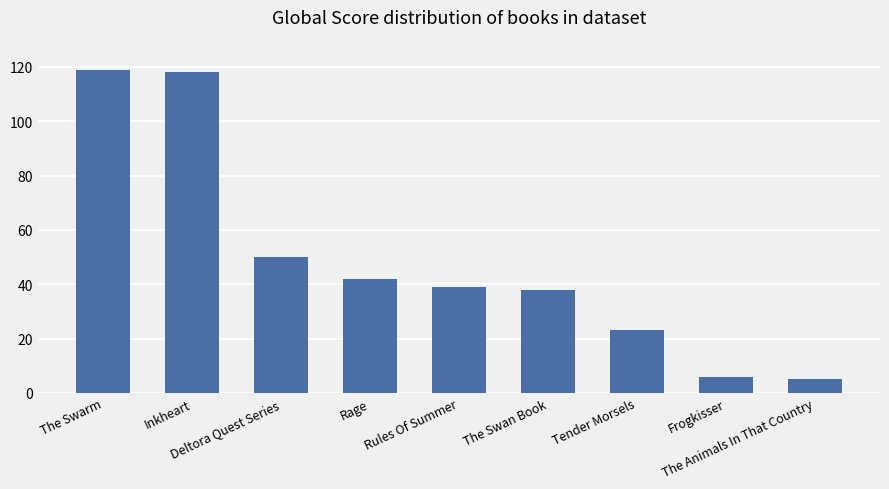

Read the value at The Swan Book, to the nearest 10.

40